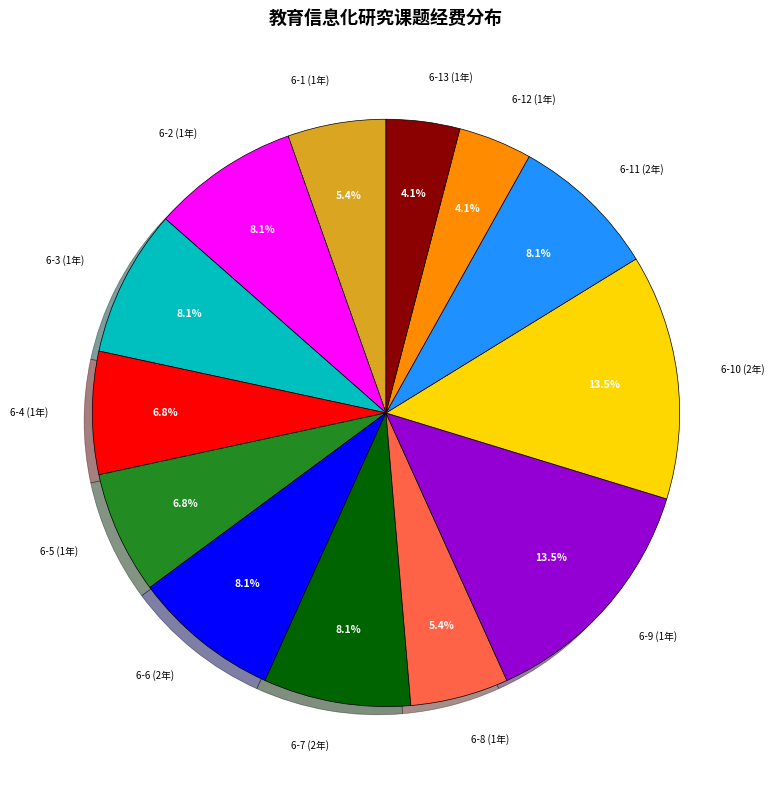

Which has a higher value, 6-3 (1年) or 6-4 (1年)?

6-3 (1年)